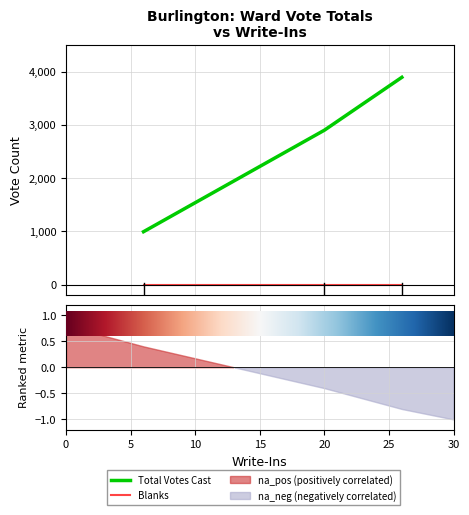

Rank the series by their average value, from highest to lowest.

Total Votes Cast, Blanks